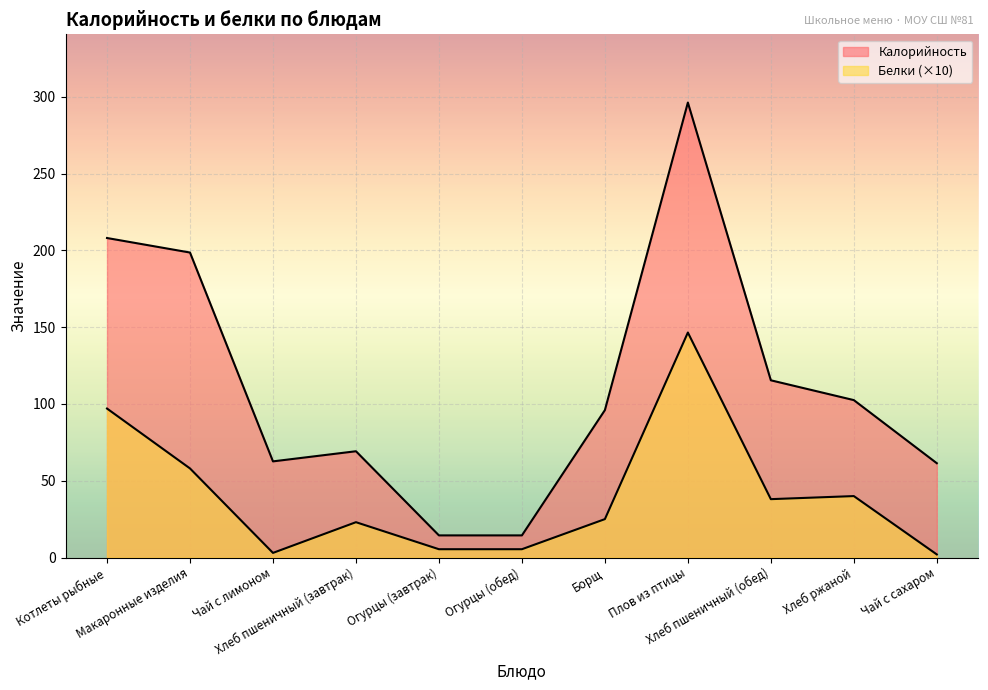

At how many categories does at least one series exceed 270?

1